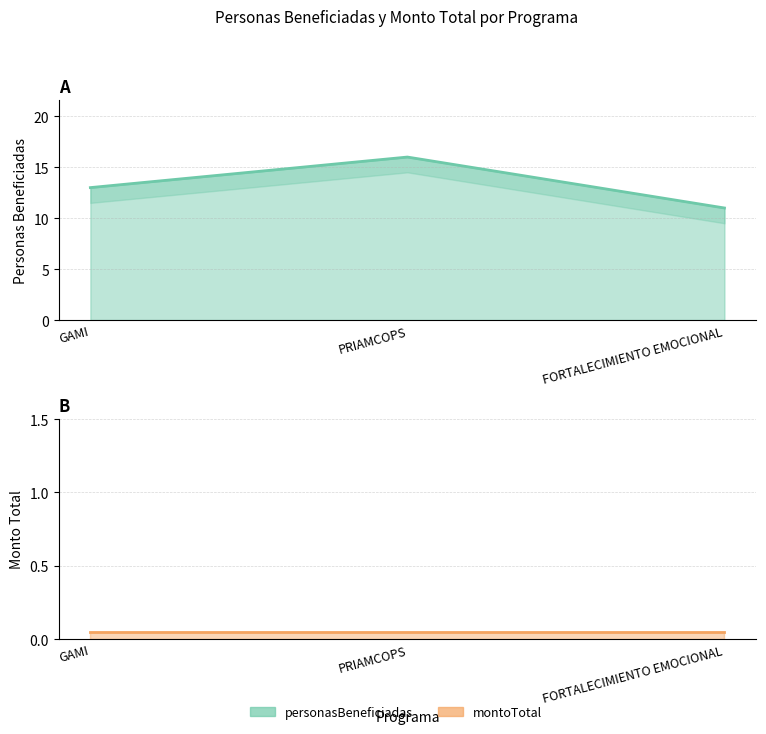

At which category does the chart reach its peak across all series?

PRIAMCOPS